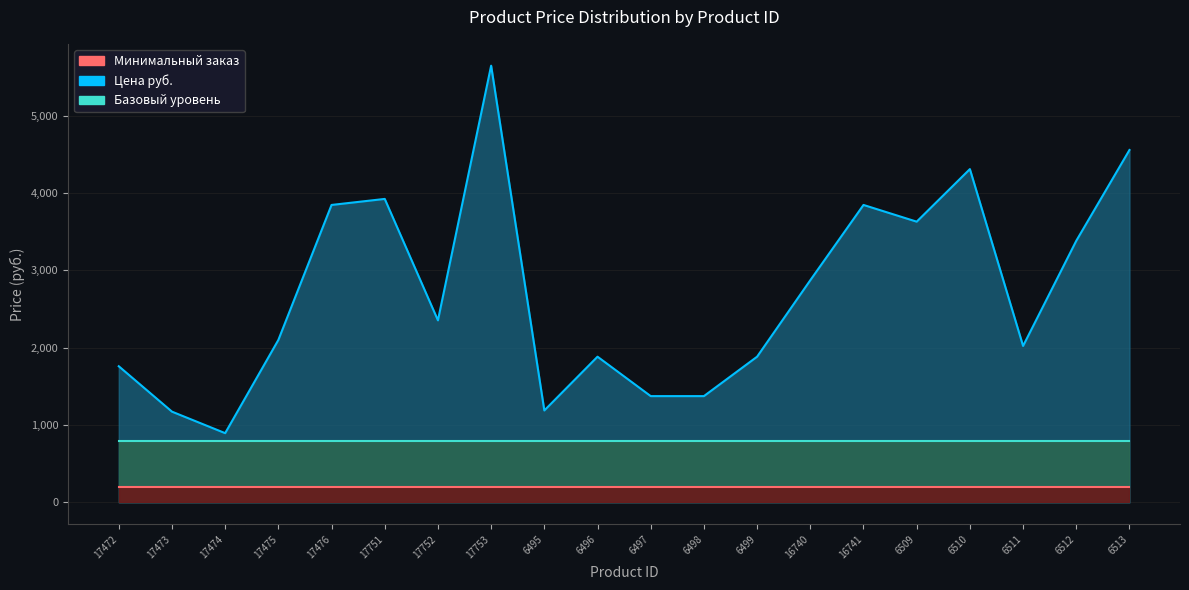

Reading left to right, list all the values displayed in this chart.

17472=1761.3	17473=1174.2	17474=896.1	17475=2101.2	17476=3847.0	17751=3925.0	17752=2355.0	17753=5648.0	6495=1189.6	6496=1884.9	6497=1375.0	6498=1375.0	6499=1884.9	16740=2873.7	16741=3847.0	6509=3630.7	6510=4310.5	6511=2023.9	6512=3383.5	6513=4557.7